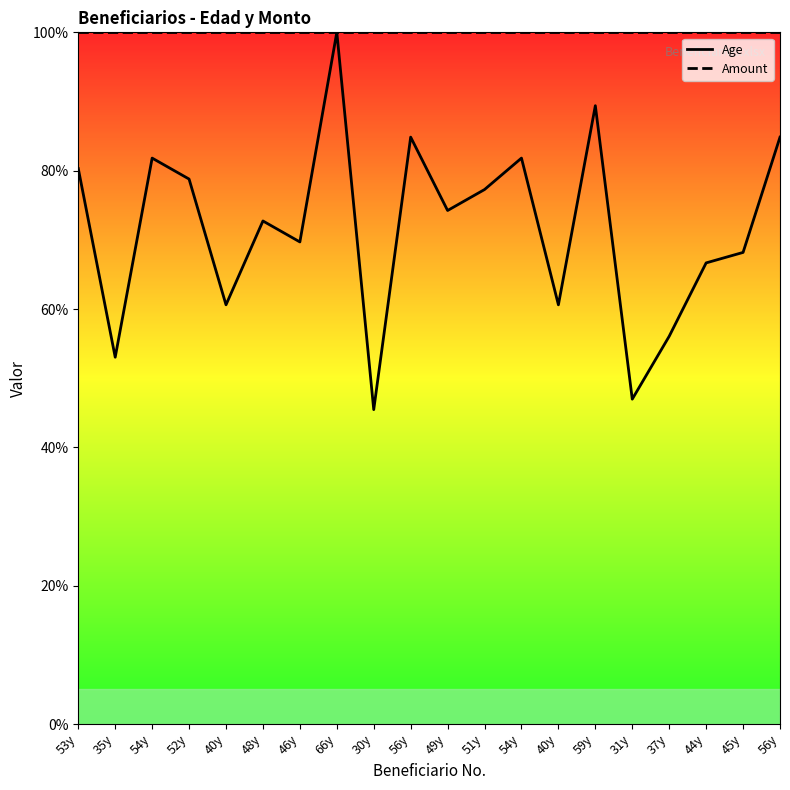

Which series has the widest spread of Y values?

Age